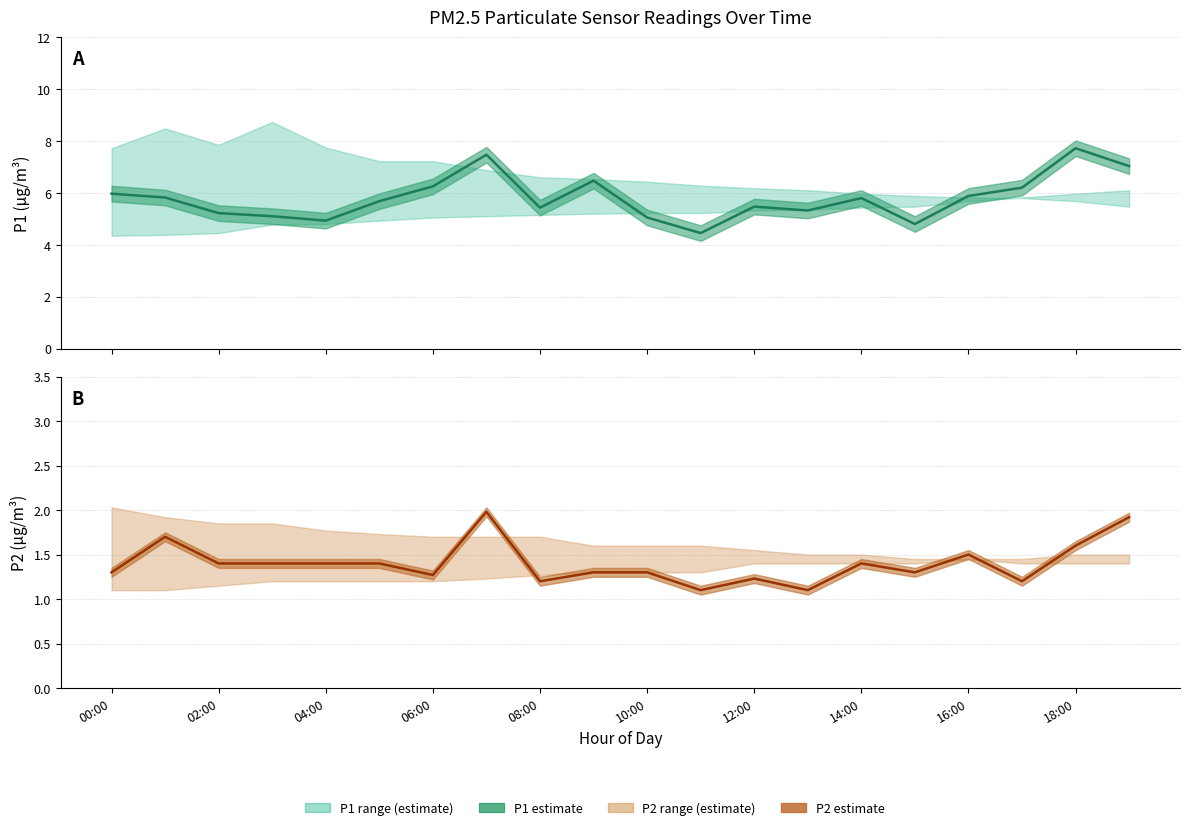

Does the chart display data point markers on the line(s)?

No